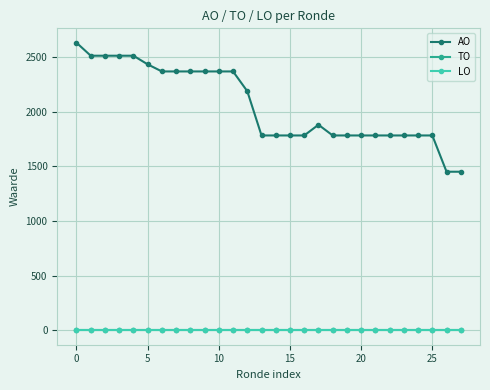

Does the chart display data point markers on the line(s)?

Yes